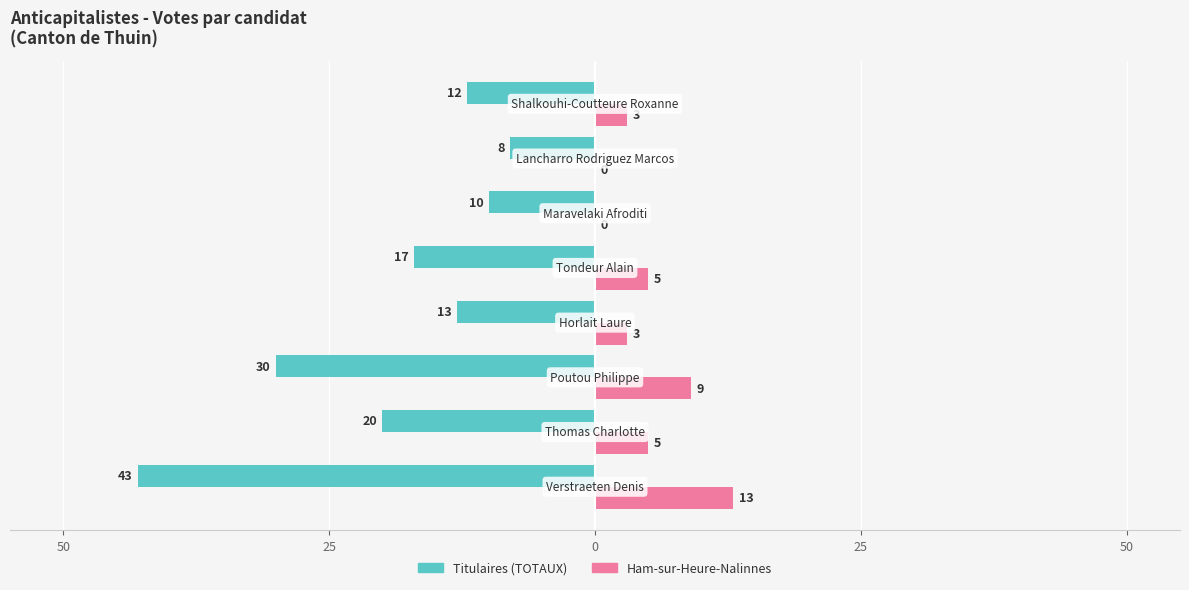

What are all the series names shown in the legend?

Titulaires (TOTAUX), Ham-sur-Heure-Nalinnes